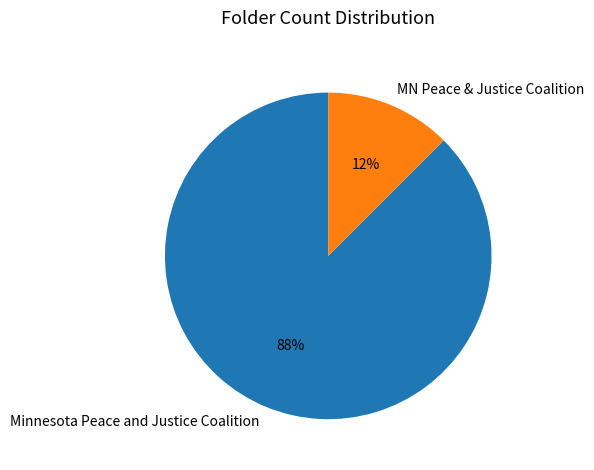

Does Minnesota Peace and Justice Coalition account for over 50% of the chart?

Yes